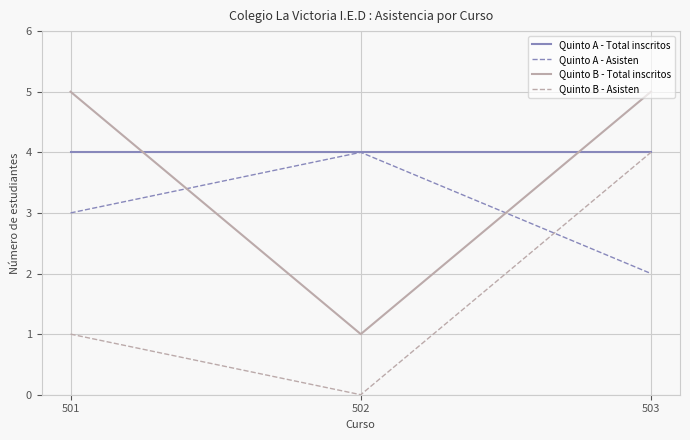

What is the difference between the maximum and minimum values in the Quinto B - Total inscritos series?

4